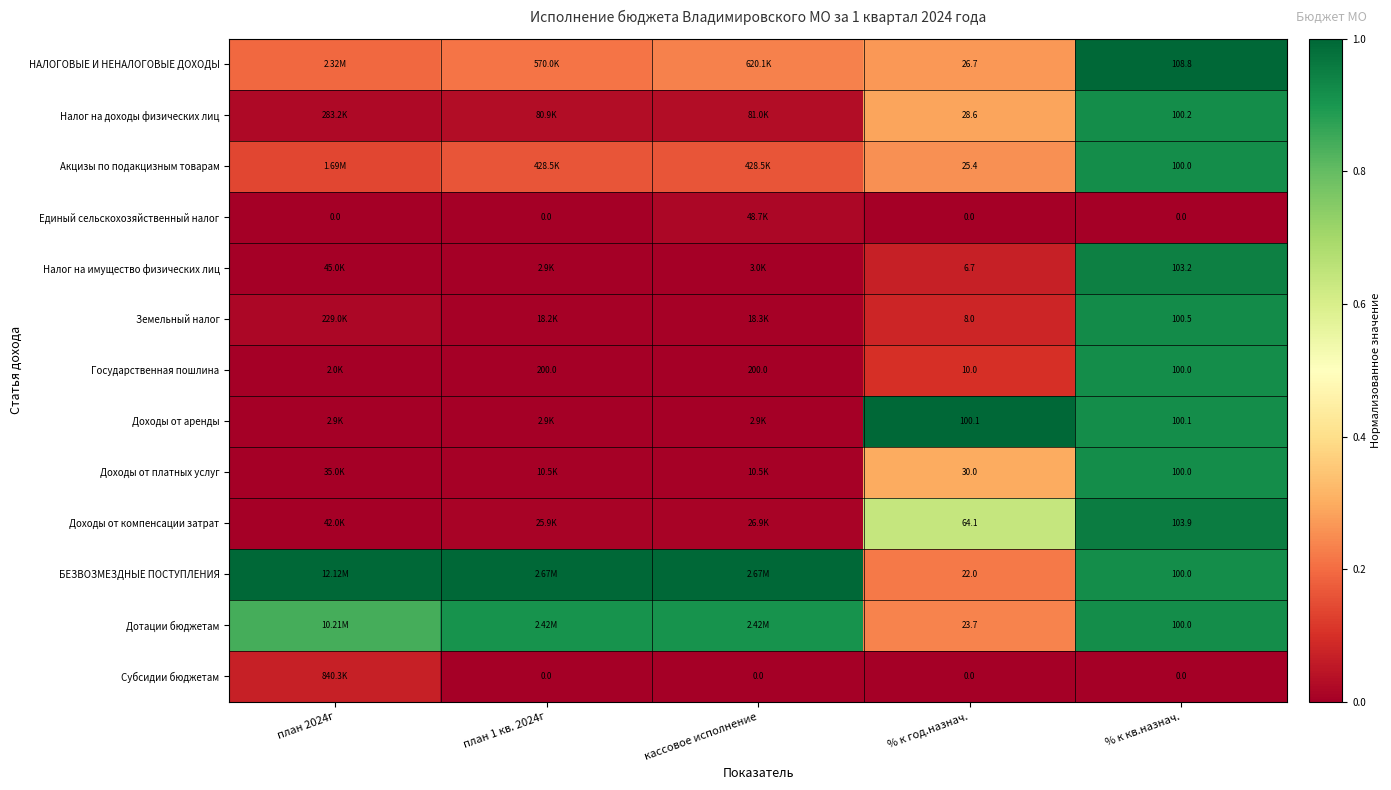

Is the value of Земельный налог at % к кв.назнач. greater than the value of Субсидии бюджетам at кассовое исполнение?

Yes